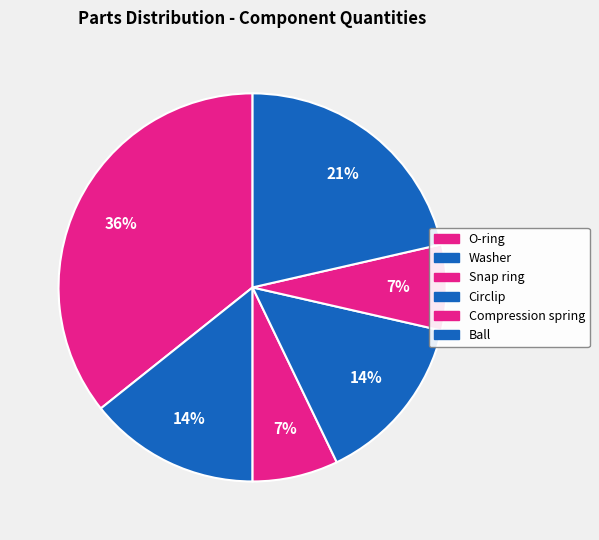

How many slices are in this pie chart?

6